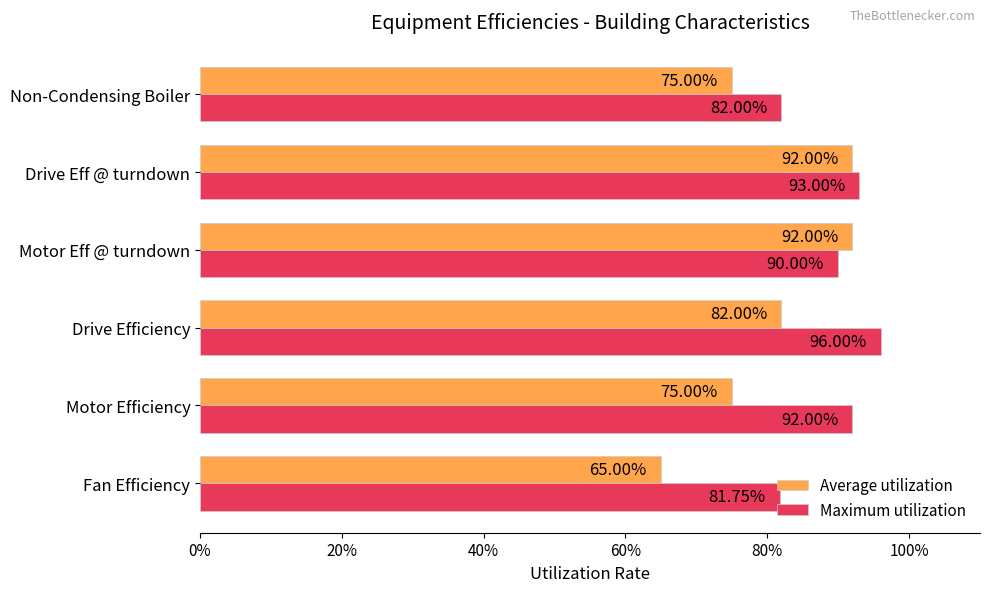

What are all the series names shown in the legend?

Average utilization, Maximum utilization